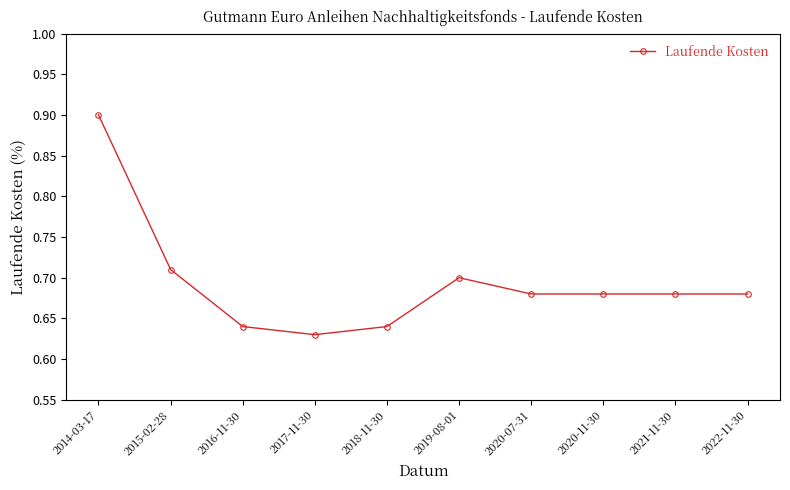

How many distinct data groups are displayed?

1